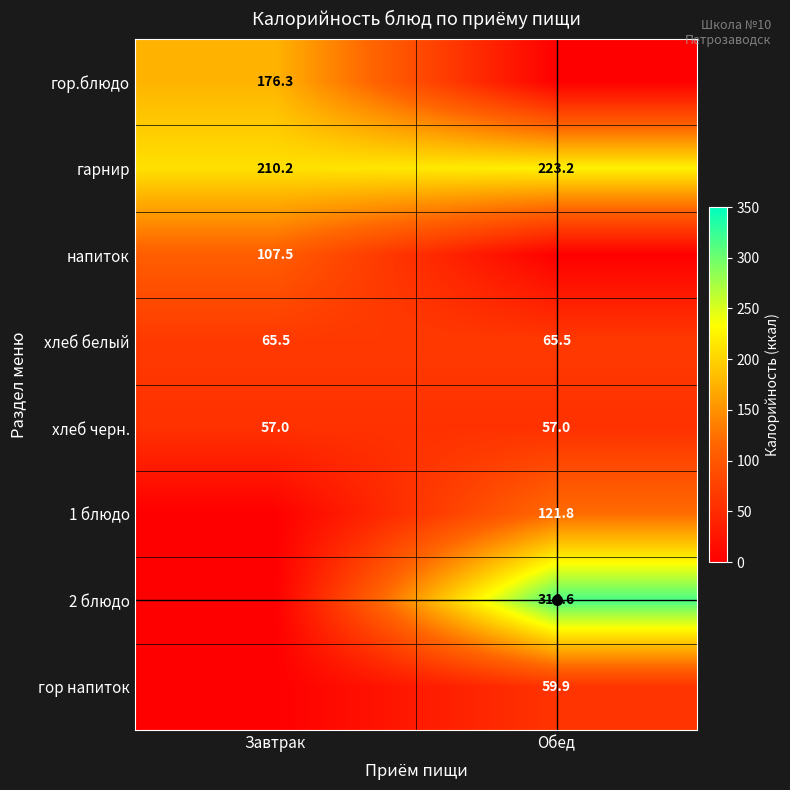

Where is гарнир nearest to the value 216?

Завтрак